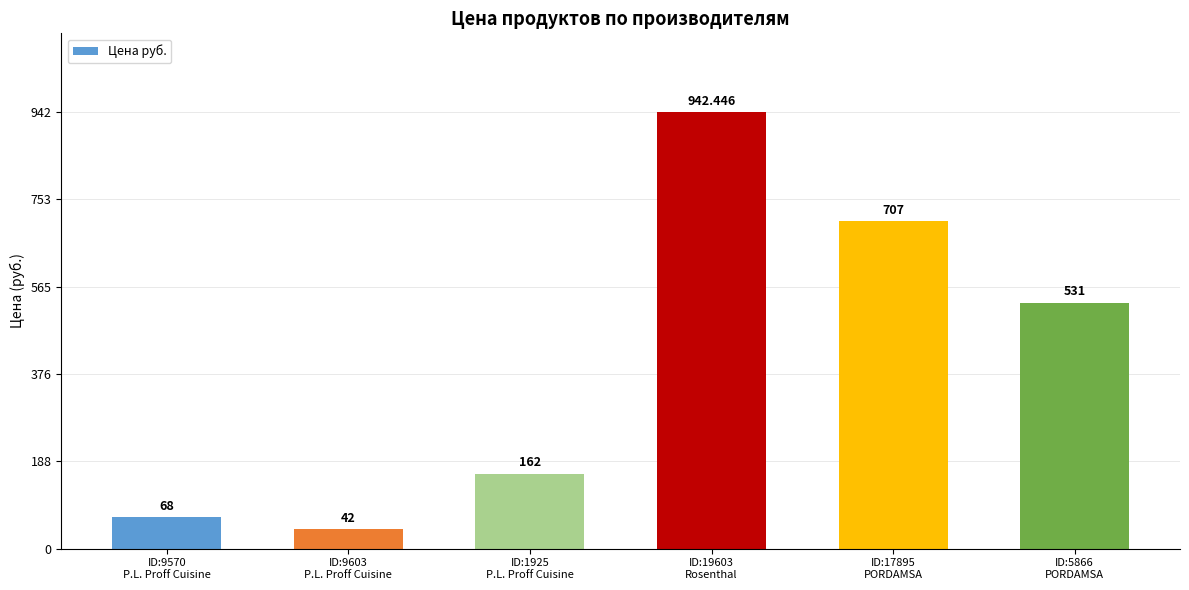

List the labels in order of value, smallest first.

ID:9603
P.L. Proff Cuisine, ID:9570
P.L. Proff Cuisine, ID:1925
P.L. Proff Cuisine, ID:5866
PORDAMSA, ID:17895
PORDAMSA, ID:19603
Rosenthal